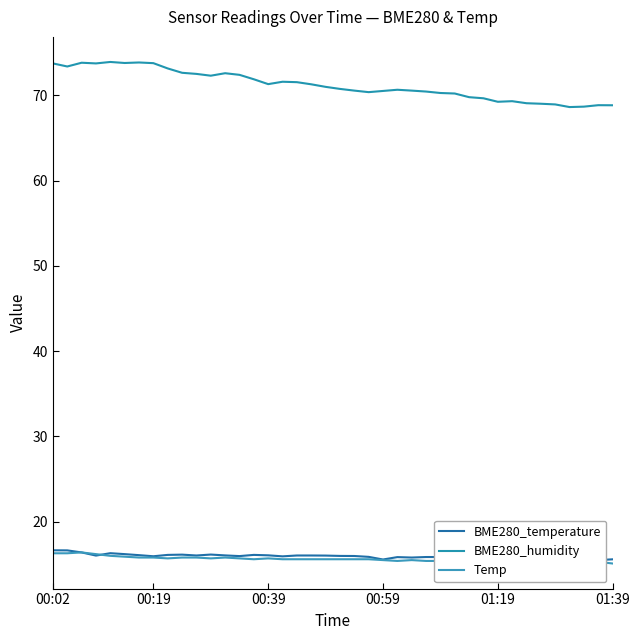

Is it true that Temp equals 15.7 at 8?

True